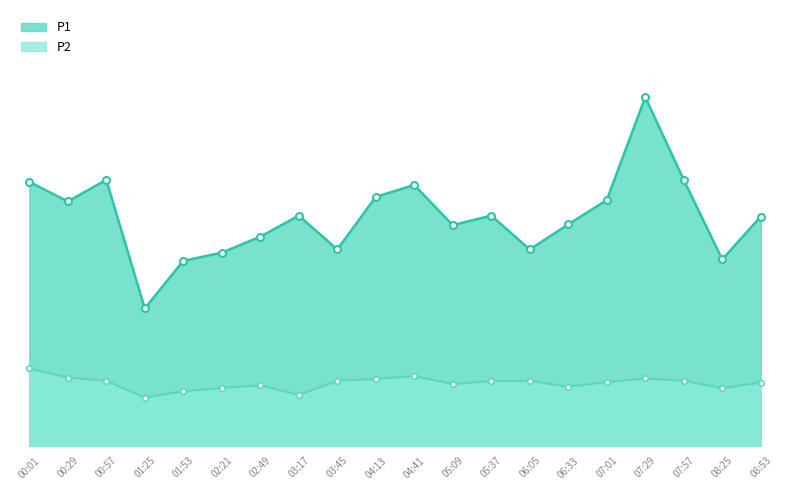

Reading right to left, extract all data points from this chart.

P1: 16.7	13.6	19.4	25.4	17.9	16.1	14.3	16.8	16.1	19.0	18.1	14.3	16.8	15.2	14.1	13.5	10.0	19.4	17.8	19.2
P2: 4.6	4.2	4.7	4.9	4.6	4.3	4.7	4.7	4.5	5.1	4.9	4.7	3.7	4.4	4.2	4.0	3.5	4.7	5.0	5.6